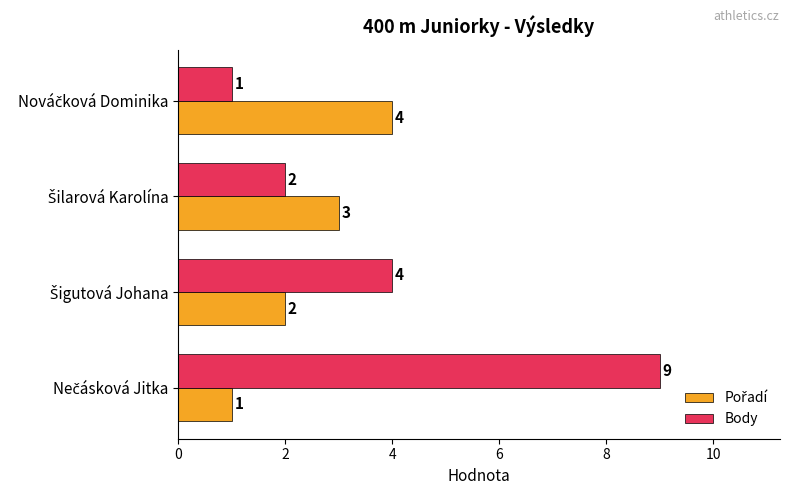

Which series has the widest spread of values?

Body